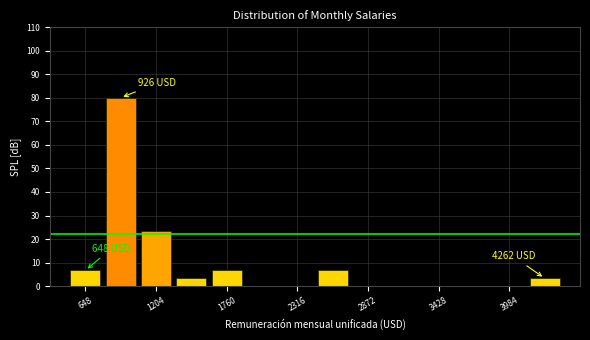

Around what value on the x-axis is the tallest bar? Give the approximate position of its centre, as read against the axis.

900